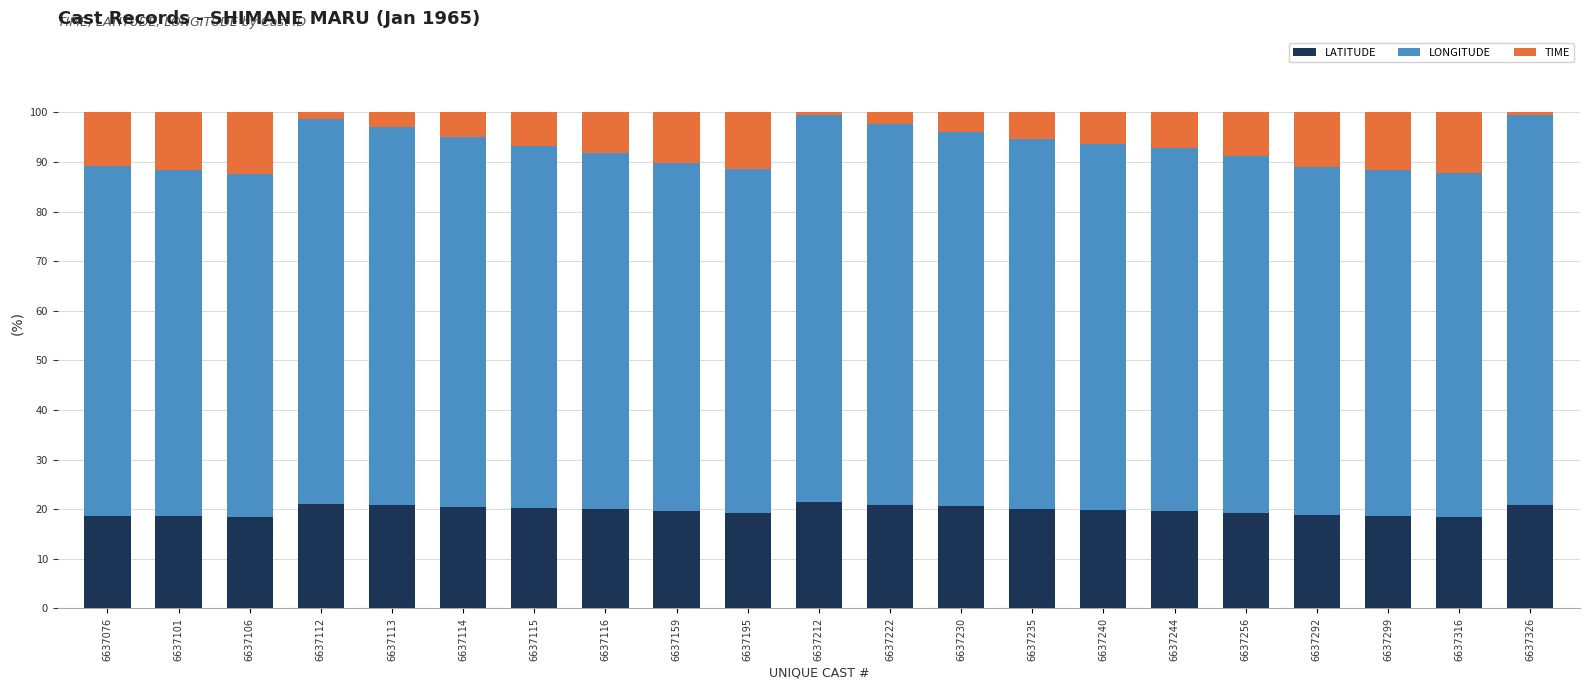

What is the sum of the LATITUDE values at 6637244 and 6637235?

39.7